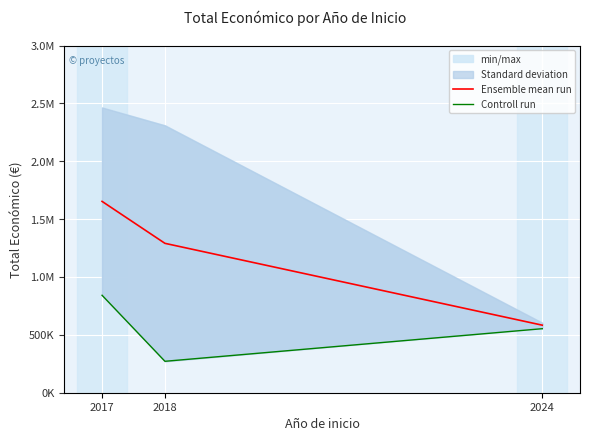

What is the total value across all series at 2017?

2495307.0